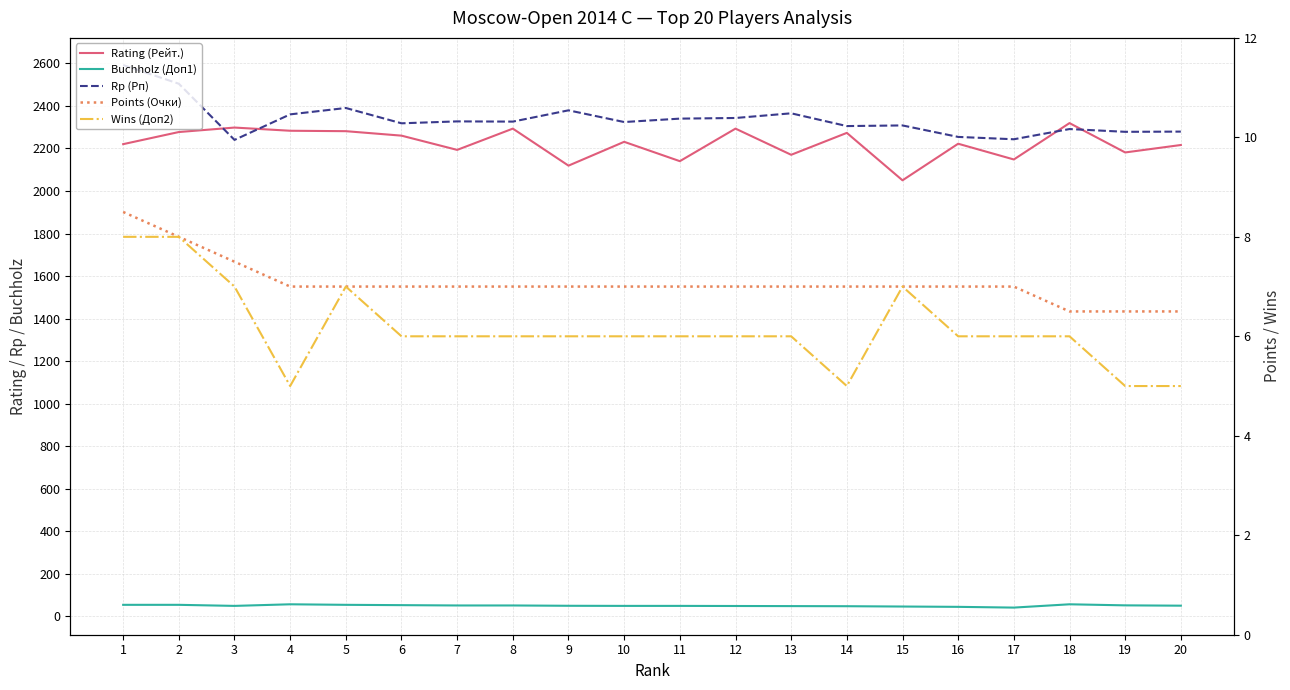

How many values in the Rp (Рп) series are below 2326?

10